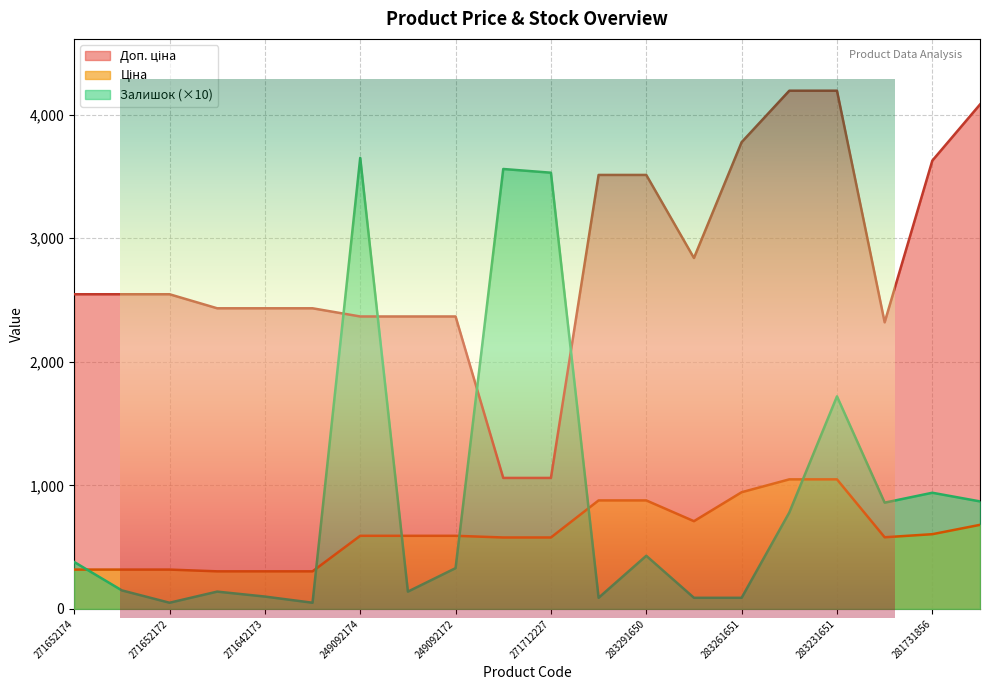

Reading right to left, what are all the values shown in this chart?

Ціна: 283411651=680.4	281731856=604.6	283220563=579.8	283231651=1048.4	283231856=1048.4	283261651=944.2	283280563=710.0	283291650=878.0	283291856=878.0	271712227=578.1	271712228=578.1	249092172=591.6	249092173=591.6	249092174=591.6	271642172=304.1	271642173=304.1	271642174=304.1	271652172=318.3	271652173=318.3	271652174=318.3
Доп. ціна: 283411651=4082.3	281731856=3627.9	283220563=2319.2	283231651=4193.5	283231856=4193.5	283261651=3777.0	283280563=2839.8	283291650=3511.9	283291856=3511.9	271712227=1060.0	271712228=1060.0	249092172=2366.5	249092173=2366.5	249092174=2366.5	271642172=2432.8	271642173=2432.8	271642174=2432.8	271652172=2546.4	271652173=2546.4	271652174=2546.4
Залишок: 283411651=870.0	281731856=940.0	283220563=860.0	283231651=1720.0	283231856=780.0	283261651=90.0	283280563=90.0	283291650=430.0	283291856=90.0	271712227=3530.0	271712228=3560.0	249092172=330.0	249092173=140.0	249092174=3650.0	271642172=50.0	271642173=100.0	271642174=140.0	271652172=50.0	271652173=150.0	271652174=380.0